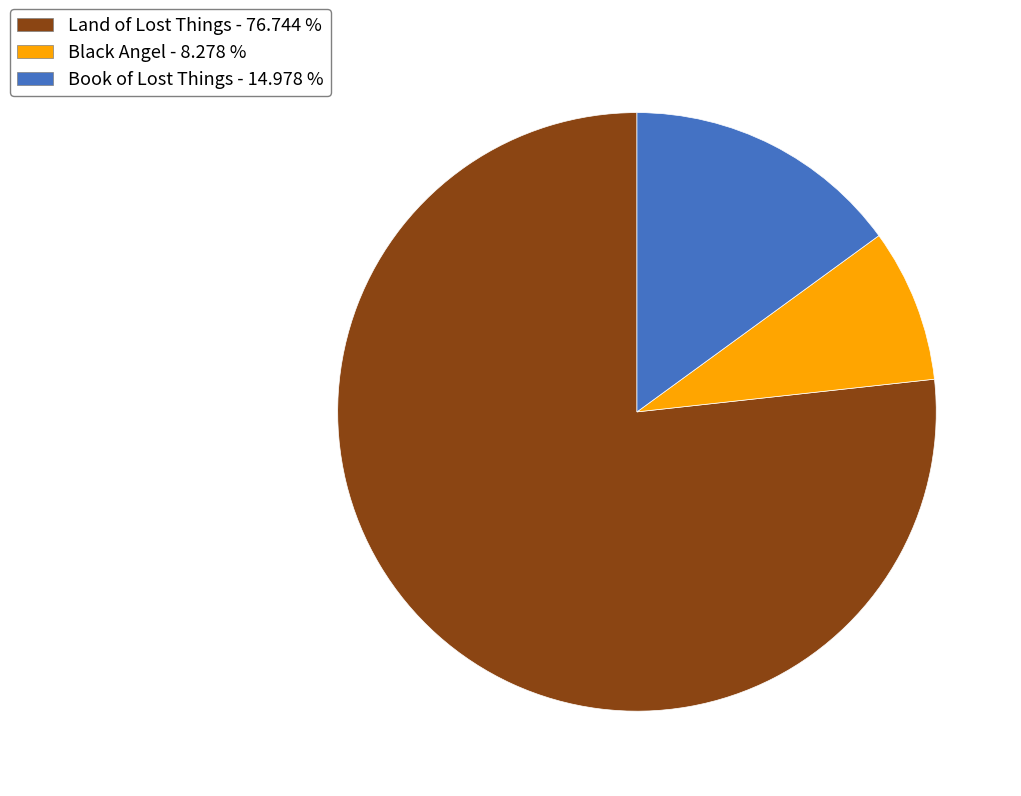

What is the ratio of the value at Book of Lost Things - 14.978 % to the value at Black Angel - 8.278 %?

1.8